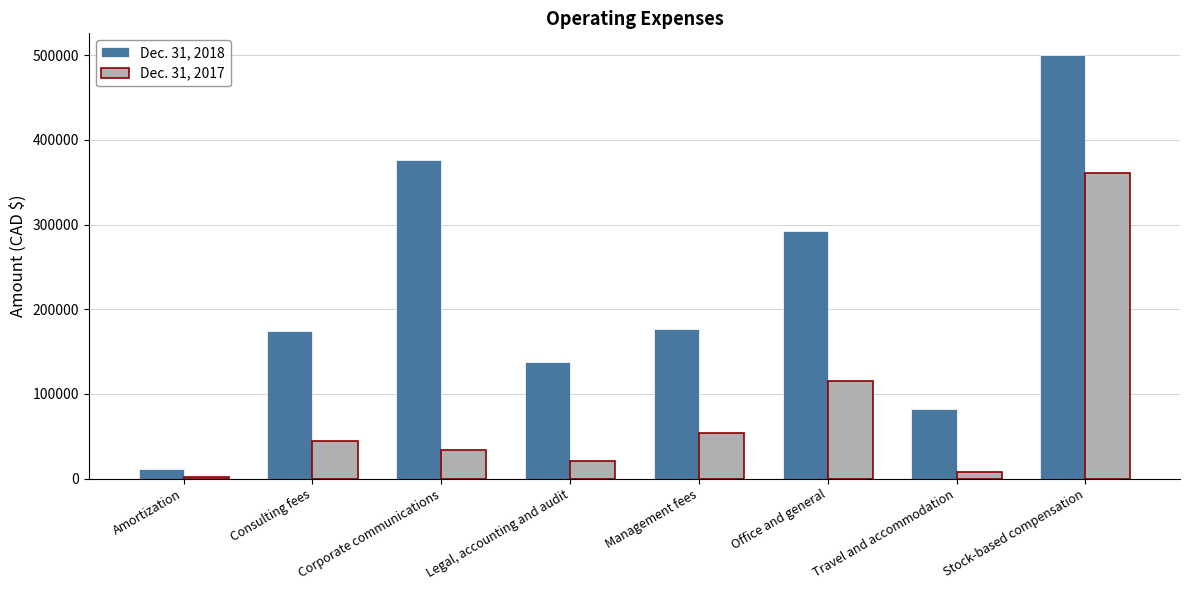

What is the sum of the Dec. 31, 2018 values at Corporate communications and Stock-based compensation?

876818